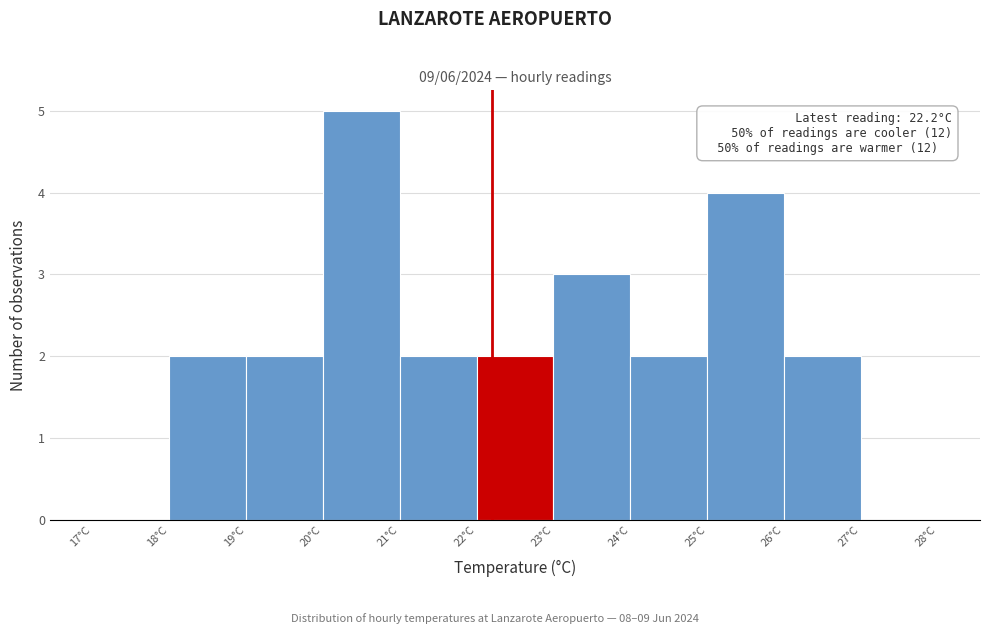

Which range on the x-axis has the tallest bar?

20 to 21